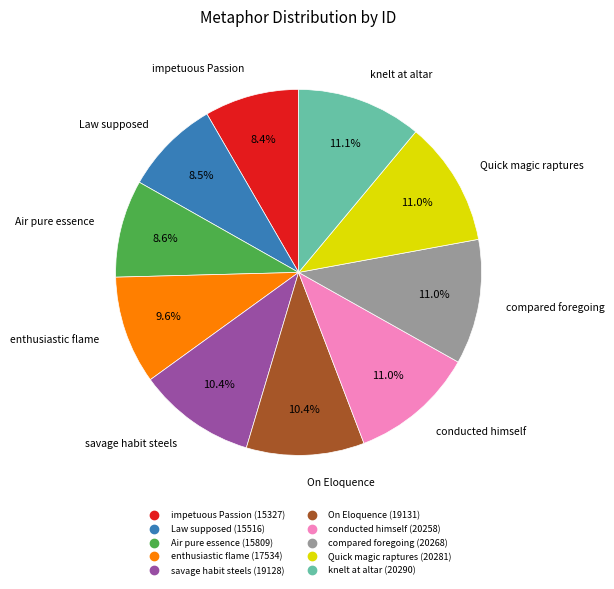

Approximately how many times larger is the value at impetuous Passion compared to enthusiastic flame?

0.9